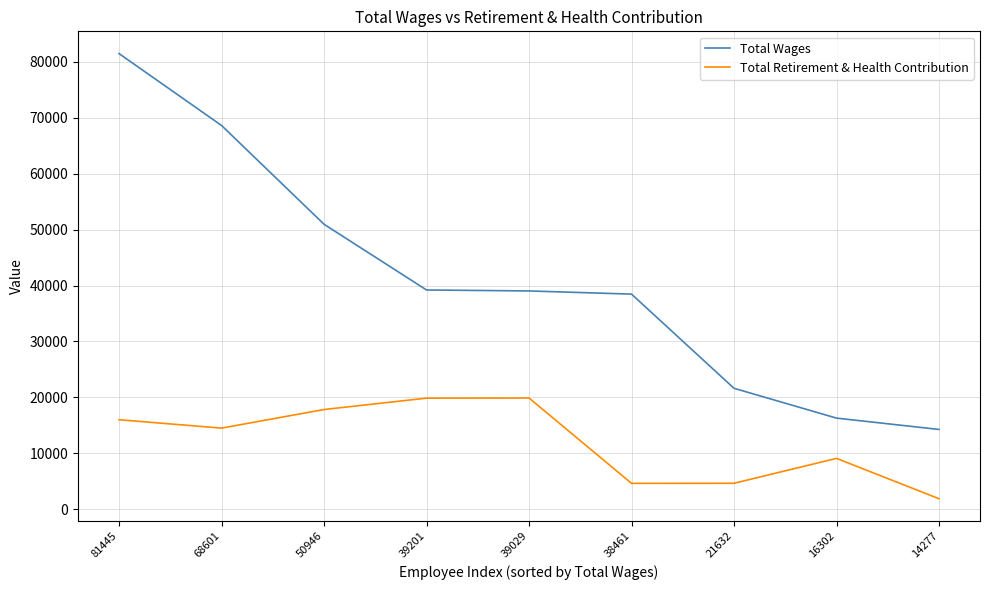

Rank the series by their maximum value, from lowest to highest.

Total Retirement & Health Contribution, Total Wages